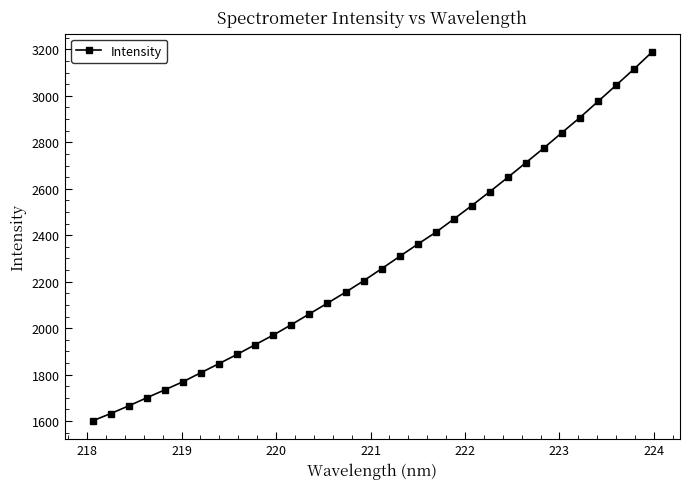

What is the difference between the second highest and minimum values?

1514.4